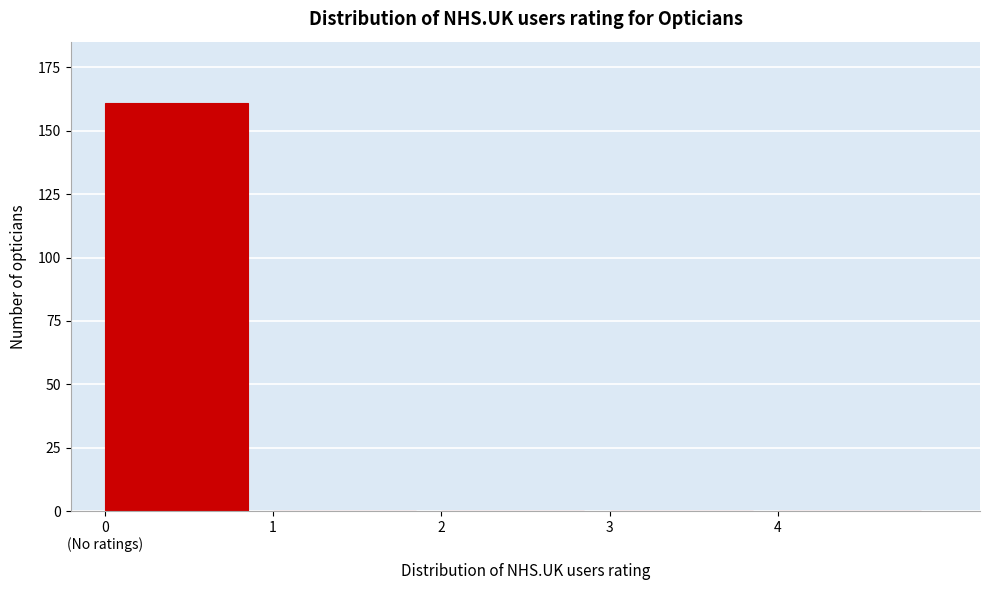

What is the maximum value shown in the chart?

161